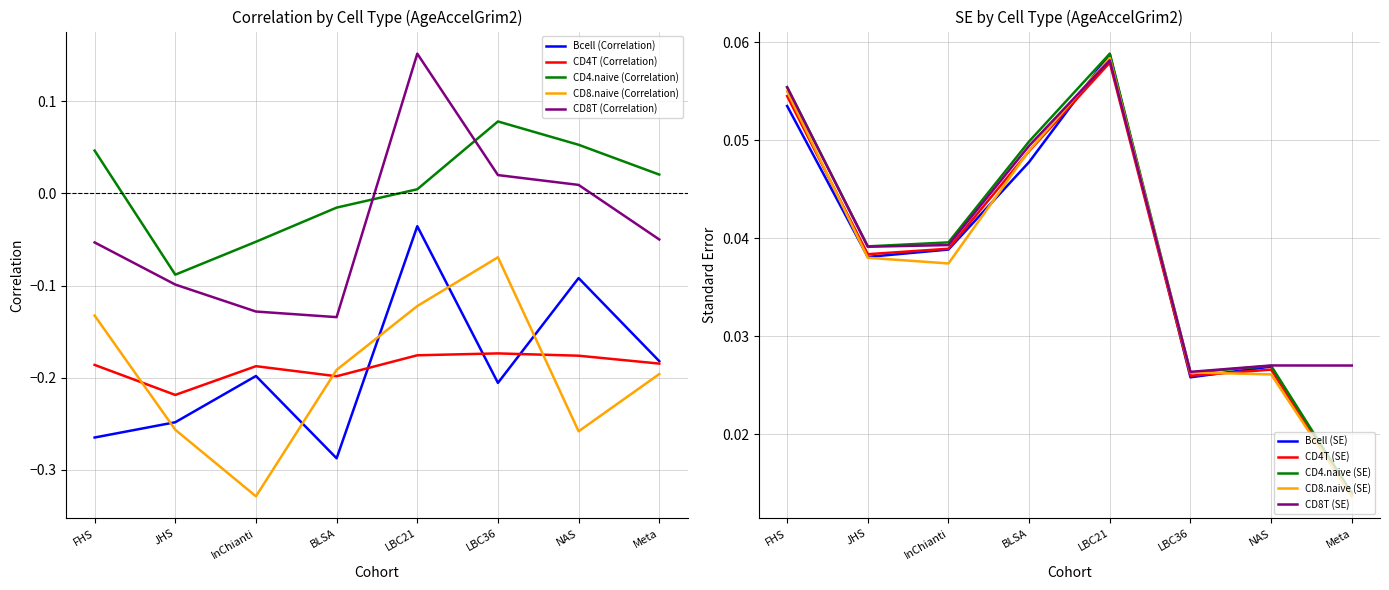

Count the number of categories in the chart.

8